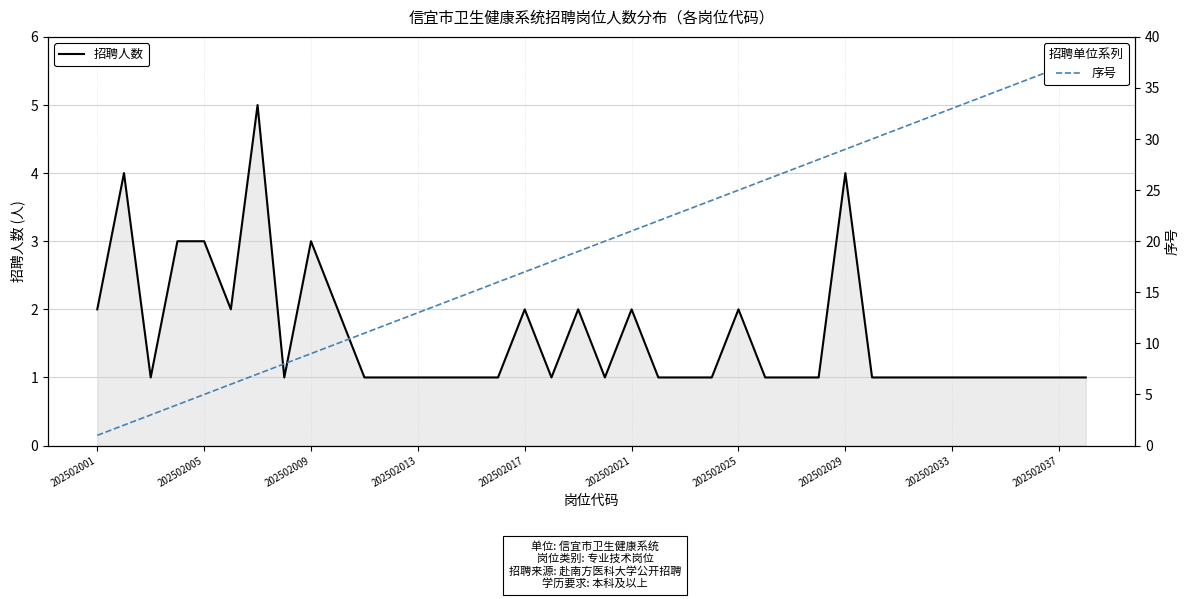

The value of 招聘人数 at 202502005 is 2. True or false?

False